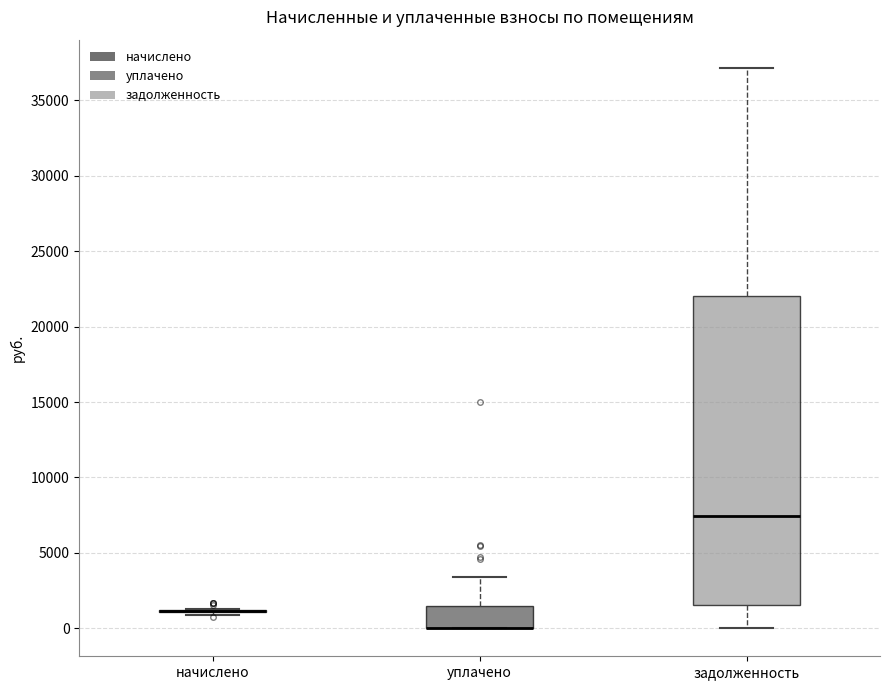

Where does the upper whisker of the box for задолженность end on the y-axis? The values are not printed on the chart, so give them approximately, as read against the axis.

37000